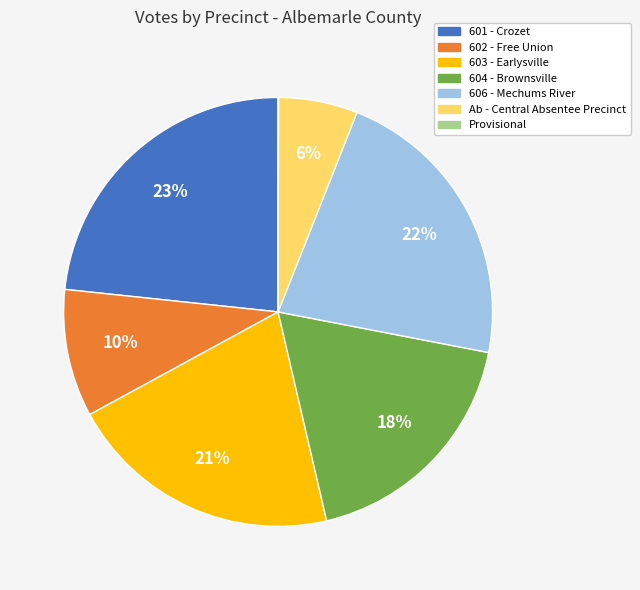

To the nearest percent, what is the difference between the largest and smallest slice percentages?

23%